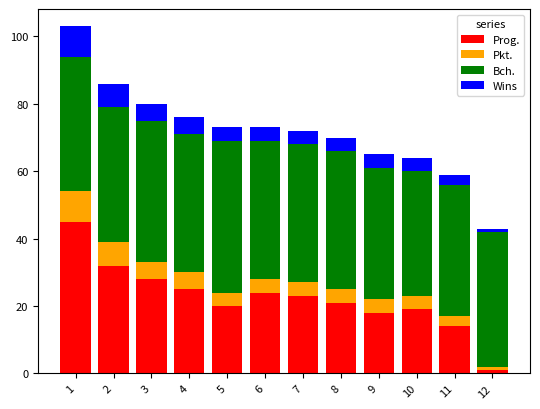

How many series are shown in this chart?

4